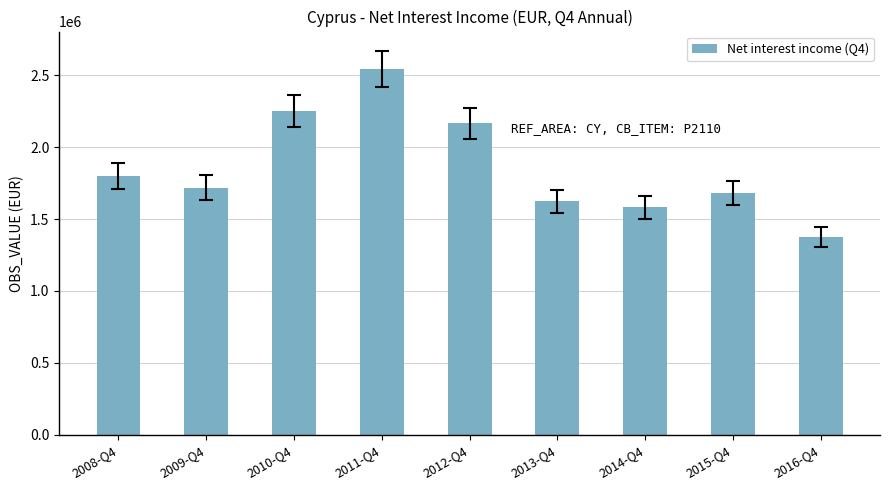

How many bars are there in total?

9